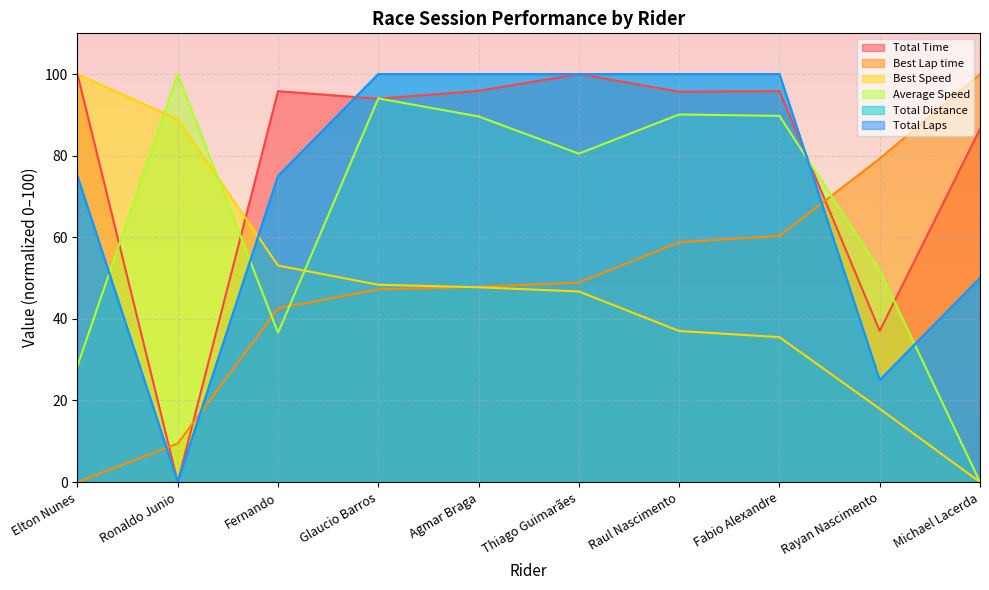

What is the sum of the Average Speed values at Rayan Nascimento and Michael Lacerda?

51.8